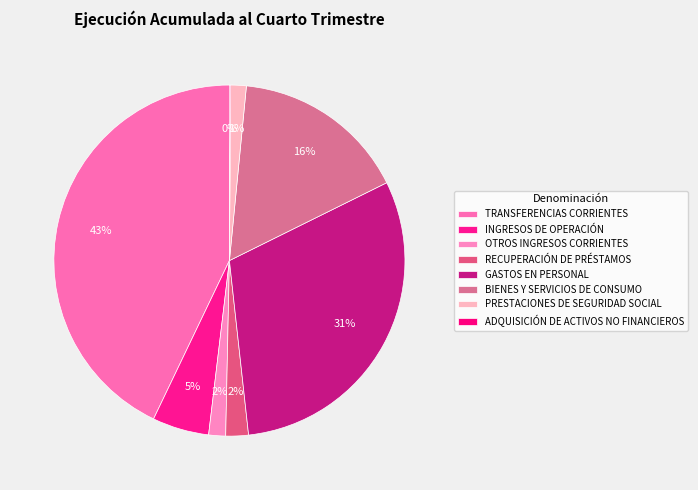

What is the change in value from GASTOS EN PERSONAL to PRESTACIONES DE SEGURIDAD SOCIAL?

-4636596